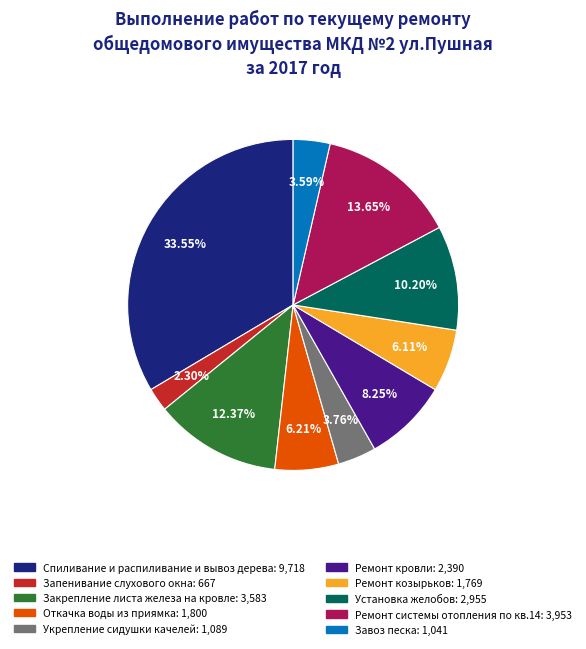

How many segments does this pie chart have?

10